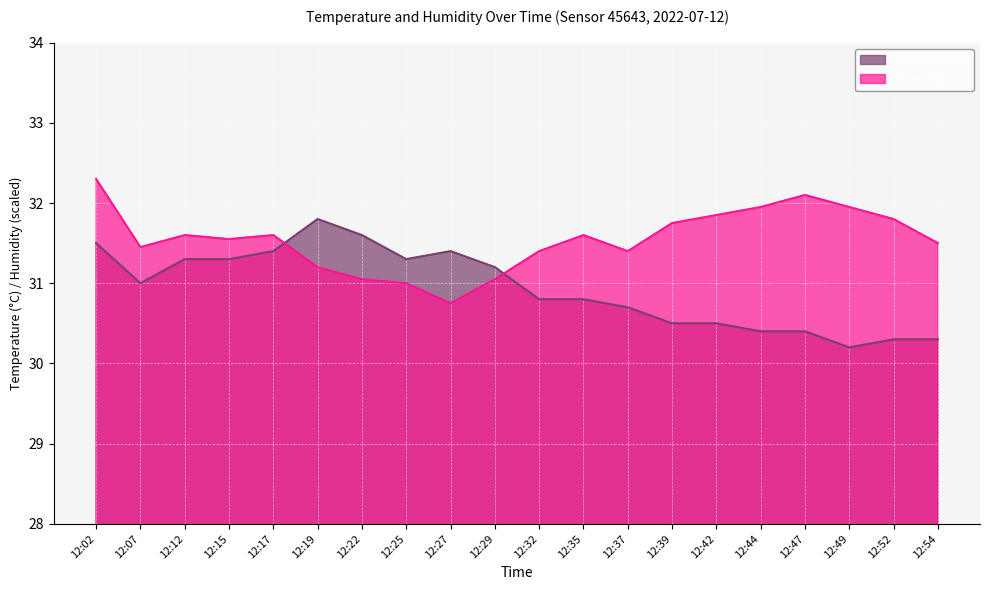

What is the difference between the highest and lowest values at 12:07?

0.5